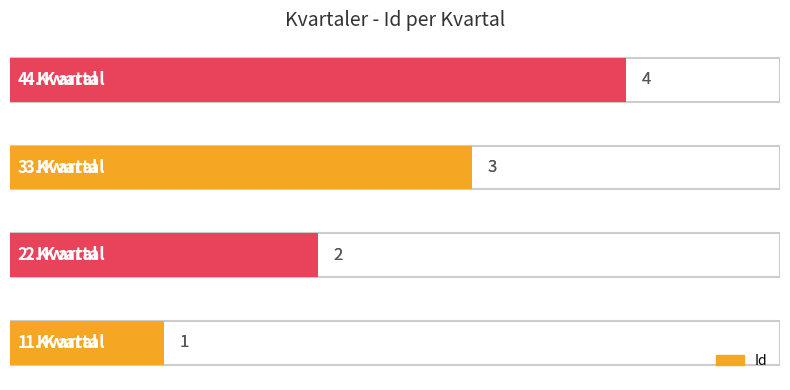

How many values are below 3?

2